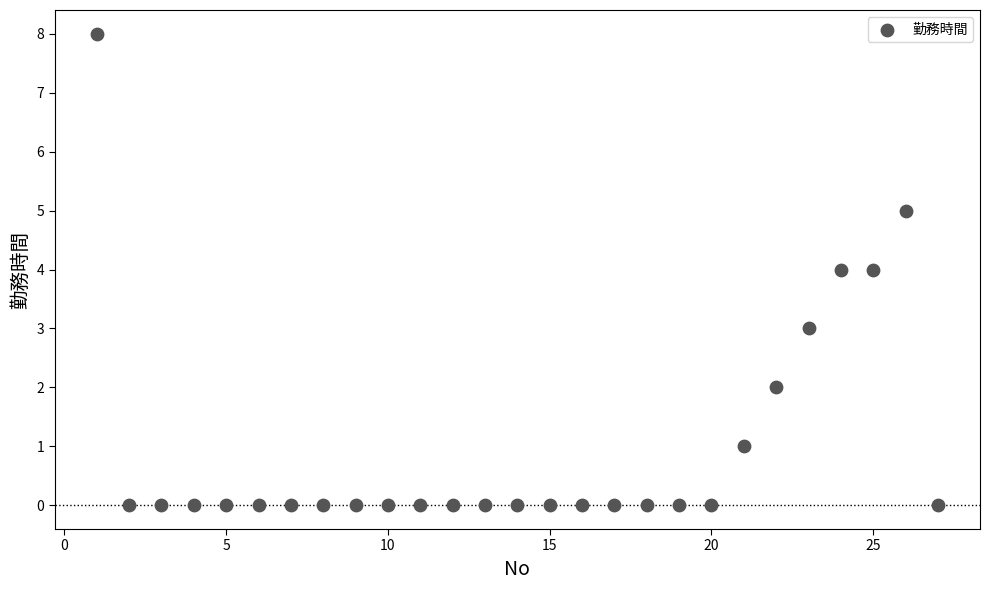

What is the range of X values (max minus min)?

26